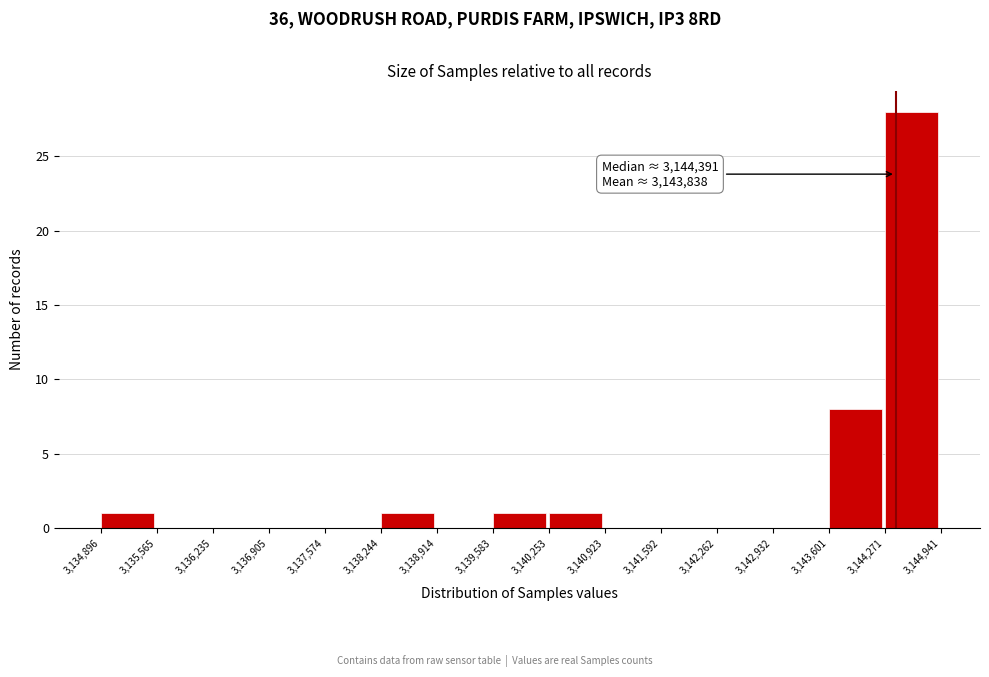

Which range on the x-axis has the tallest bar?

3,144,271 to 3,144,941